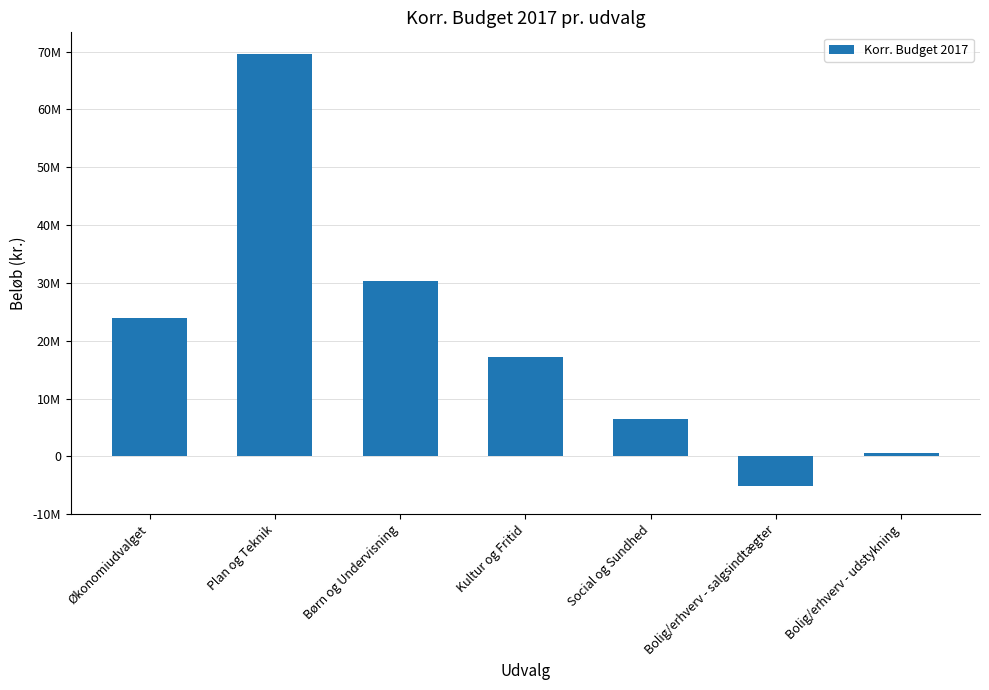

Does the chart contain any negative values?

Yes